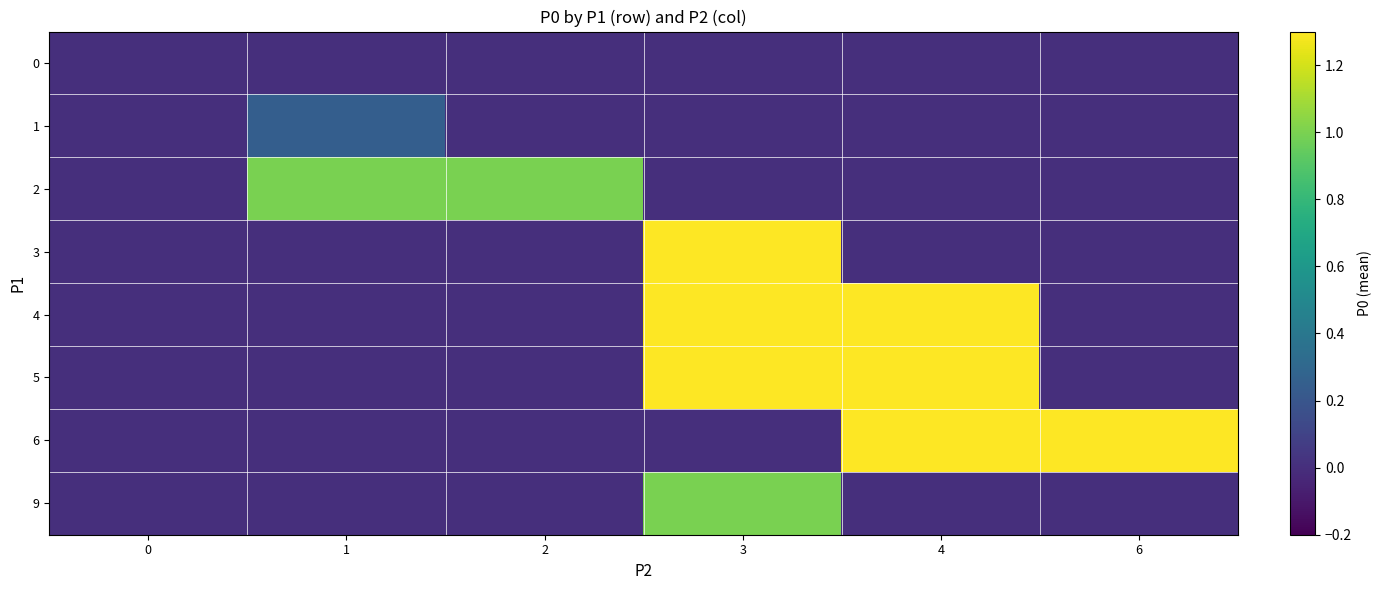

At which category does the chart reach its peak across all series?

4